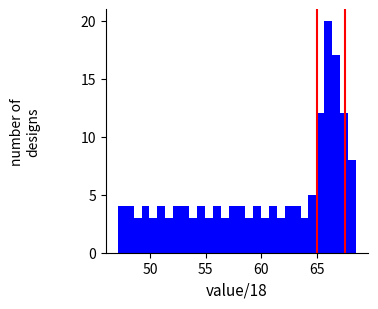

Read against the x-axis, roughly where is the centre of the tallest bar?

66.0